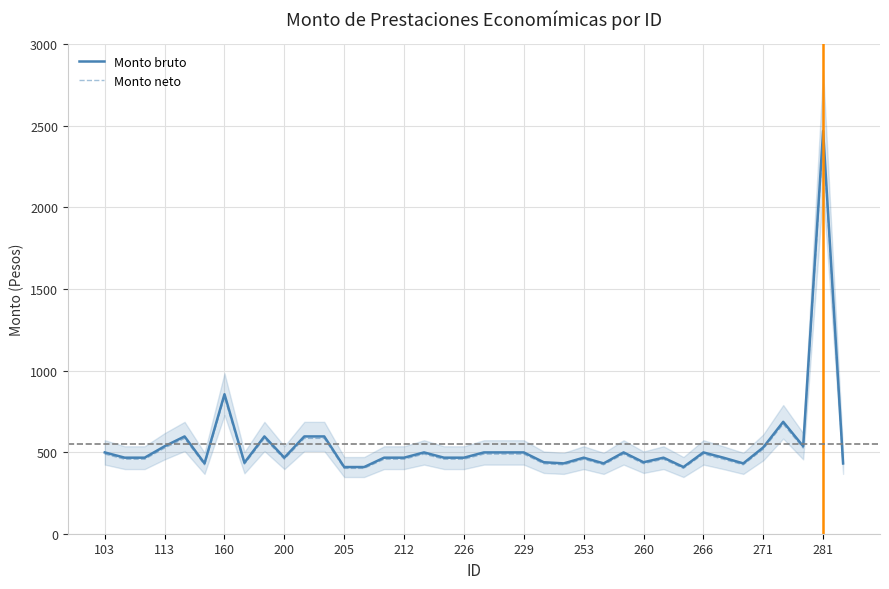

True or false: Monto bruto has a value of 254.3 at 226.

False